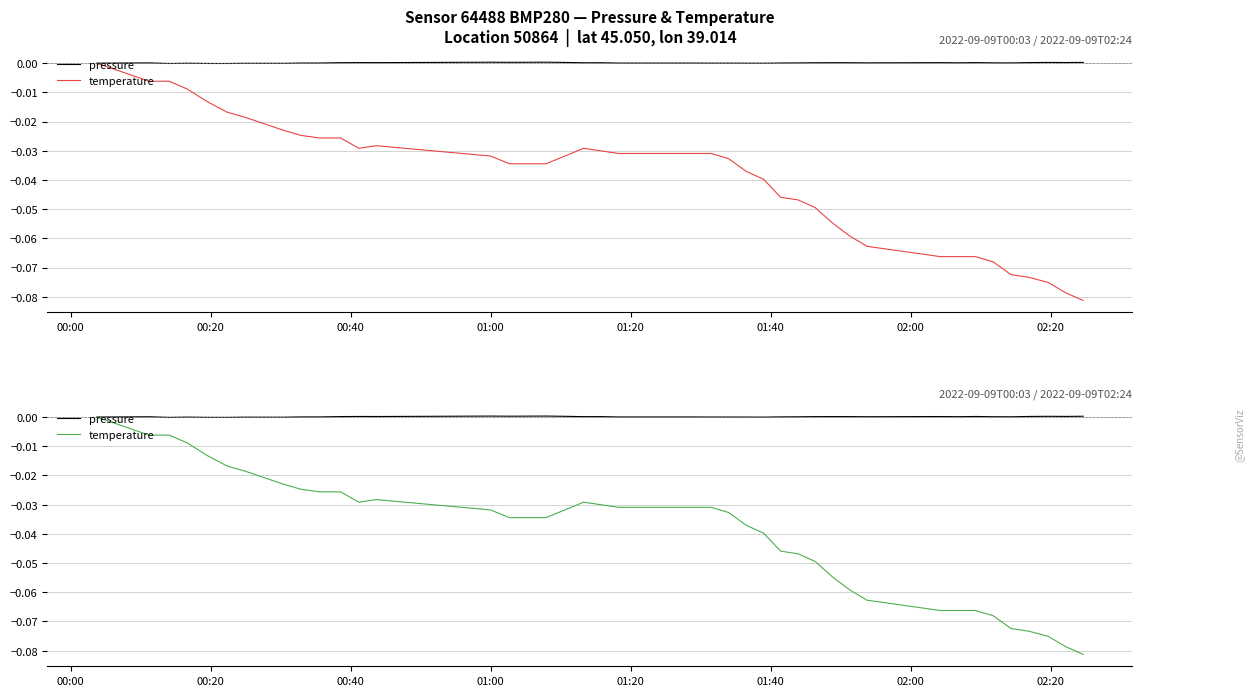

Which series has the widest spread of values?

temperature